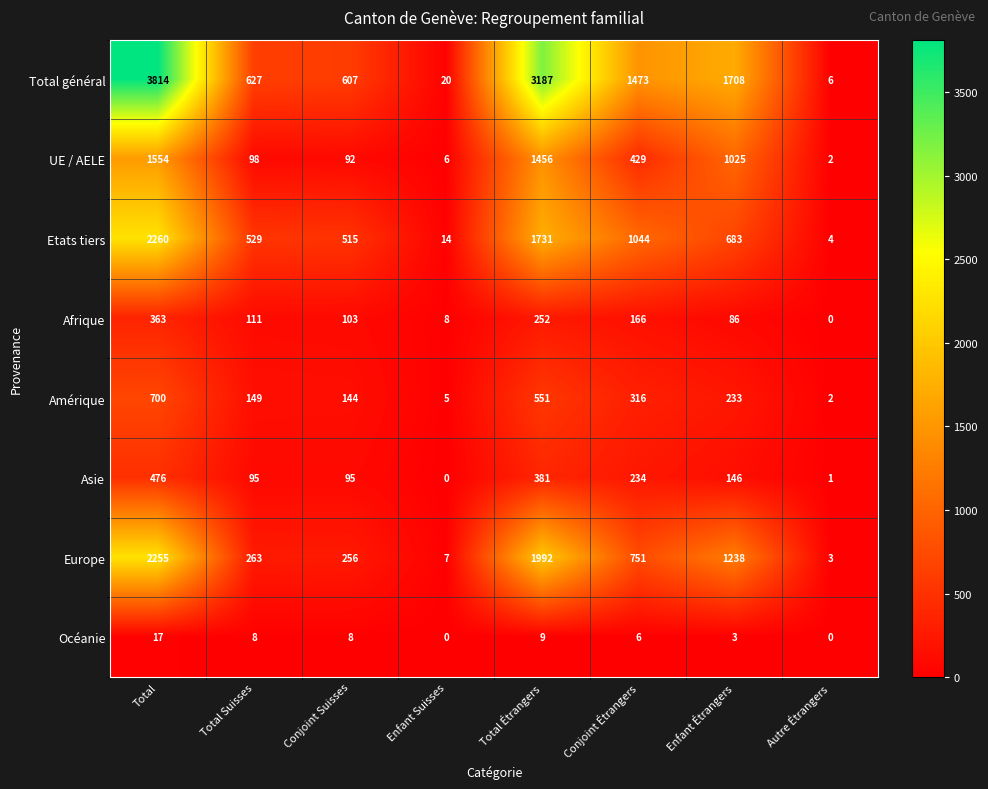

Which series has the widest spread of values?

Total général